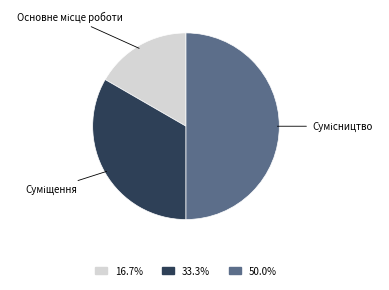

To the nearest percent, what is the average slice percentage?

33%